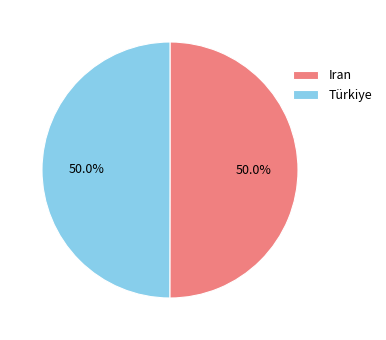

Approximately how many times larger is the value at Iran compared to Türkiye?

1.0